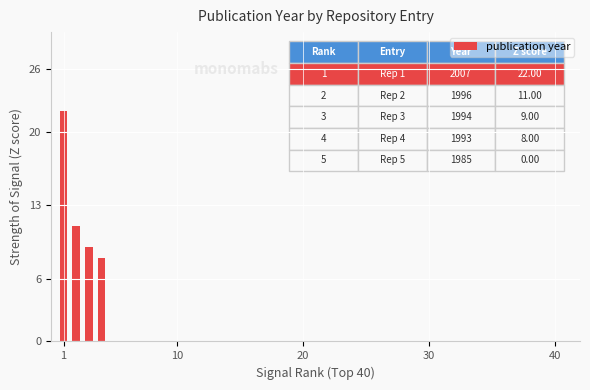

What is the maximum value shown in the chart?

22